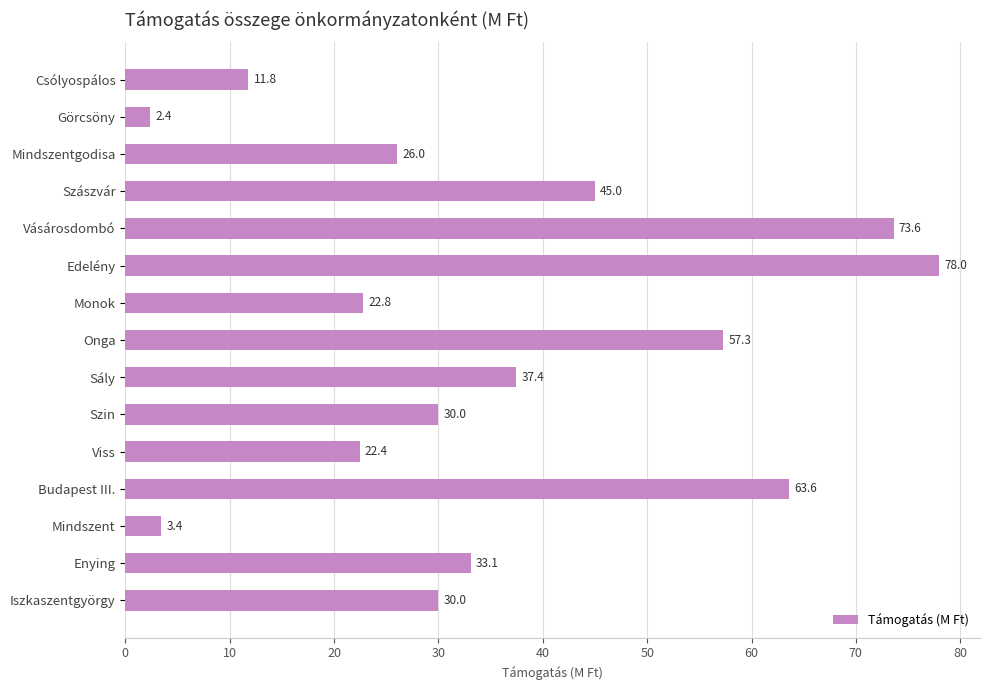

What is the change in value from Monok to Enying?

+10.3